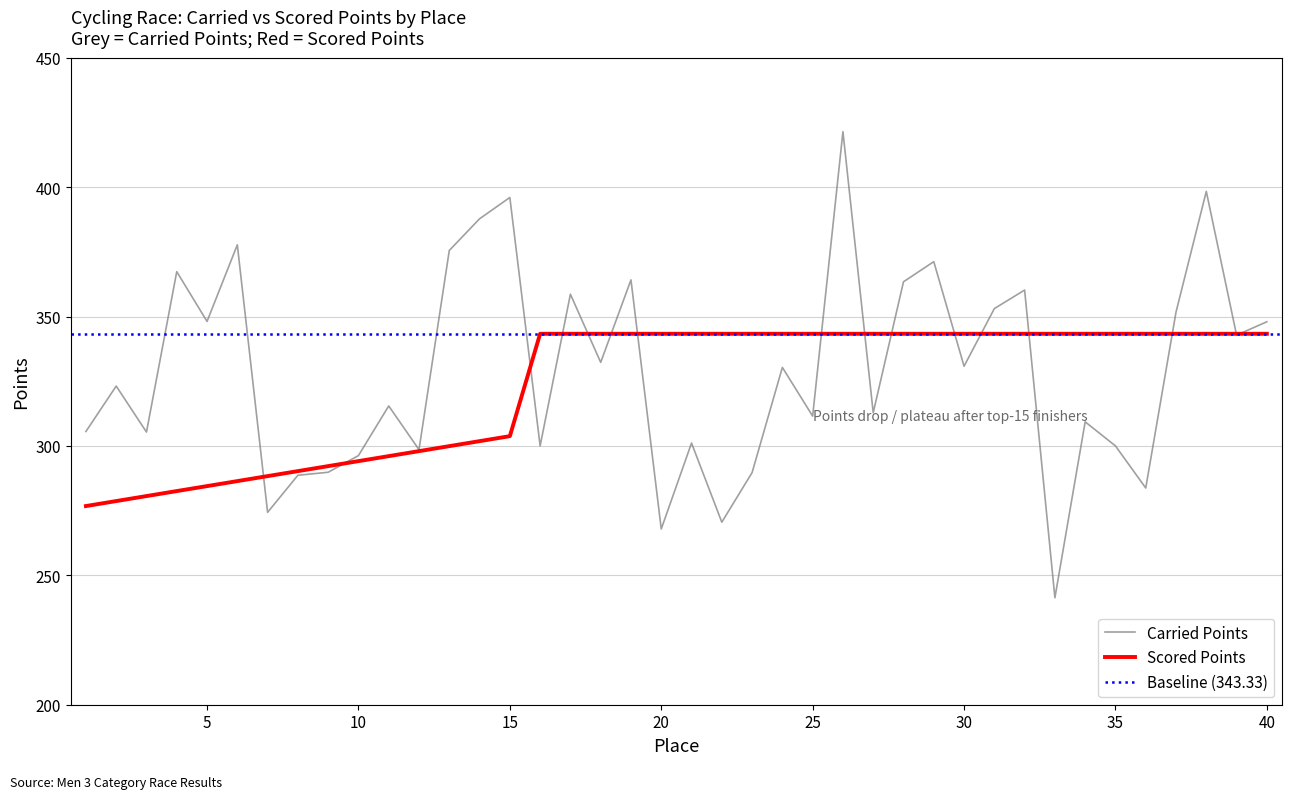

List the series in order of their overall mean, lowest first.

Scored Points, Carried Points